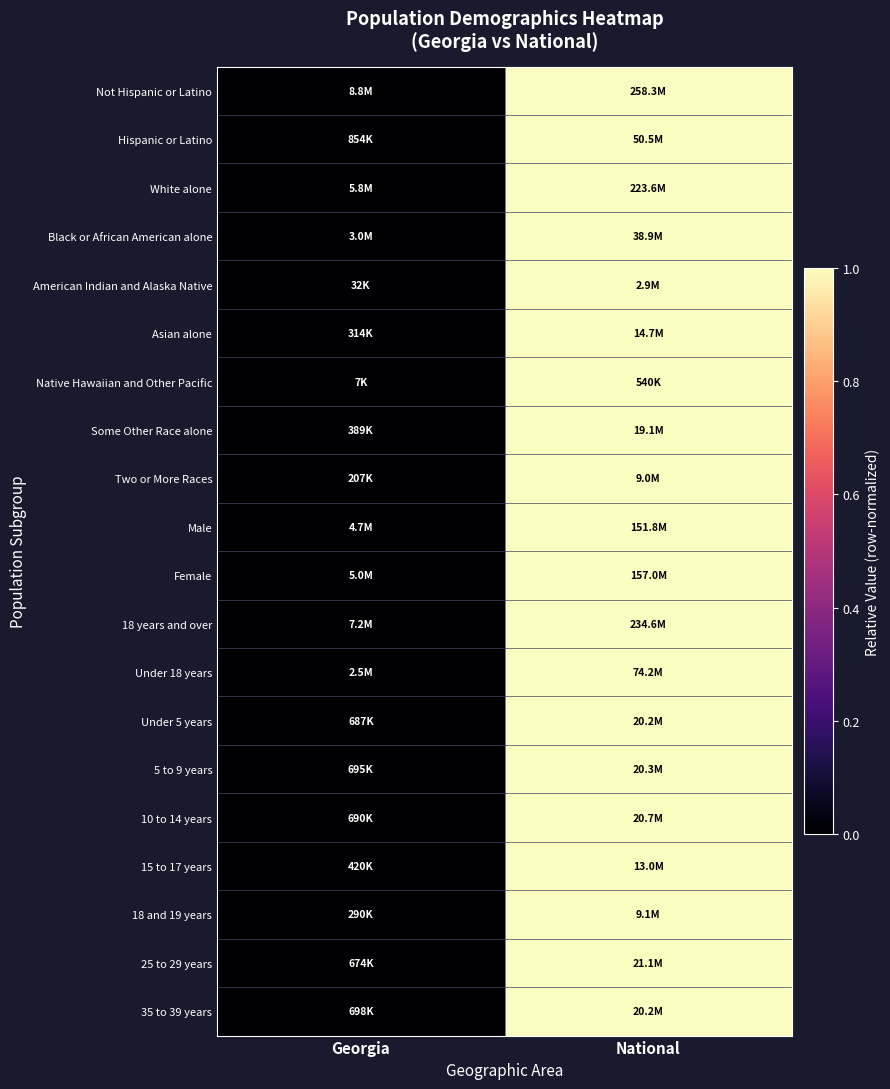

Reading left to right, transcribe all the data shown in this chart.

Not Hispanic or Latino: Georgia=0	National=1
Hispanic or Latino: Georgia=0	National=1
White alone: Georgia=0	National=1
Black or African American alone: Georgia=0	National=1
American Indian and Alaska Native: Georgia=0	National=1
Asian alone: Georgia=0	National=1
Native Hawaiian and Other Pacific: Georgia=0	National=1
Some Other Race alone: Georgia=0	National=1
Two or More Races: Georgia=0	National=1
Male: Georgia=0	National=1
Female: Georgia=0	National=1
18 years and over: Georgia=0	National=1
Under 18 years: Georgia=0	National=1
Under 5 years: Georgia=0	National=1
5 to 9 years: Georgia=0	National=1
10 to 14 years: Georgia=0	National=1
15 to 17 years: Georgia=0	National=1
18 and 19 years: Georgia=0	National=1
25 to 29 years: Georgia=0	National=1
35 to 39 years: Georgia=0	National=1